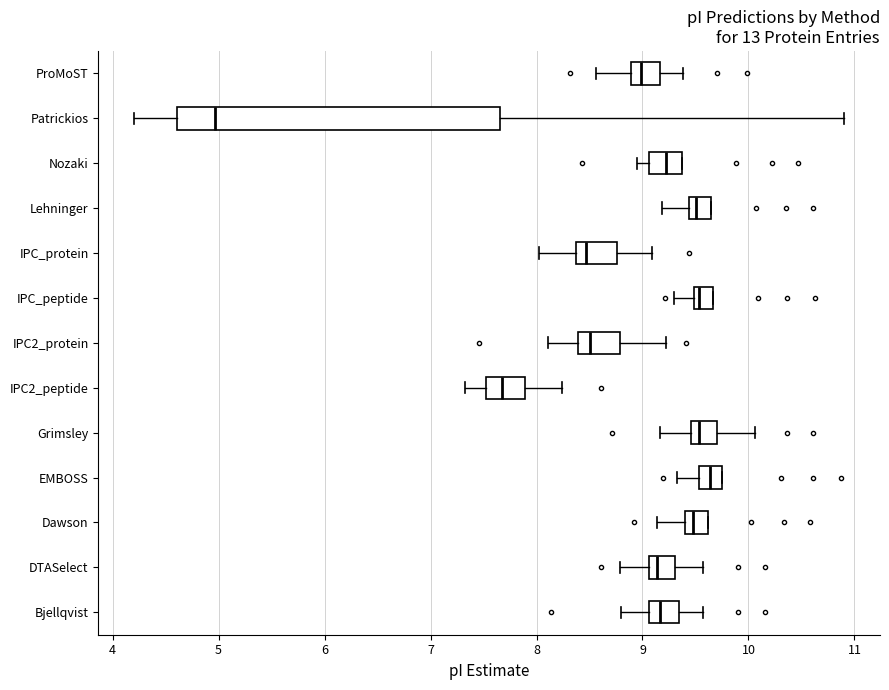

Which box is the widest, from its left edge to its right edge?

Patrickios